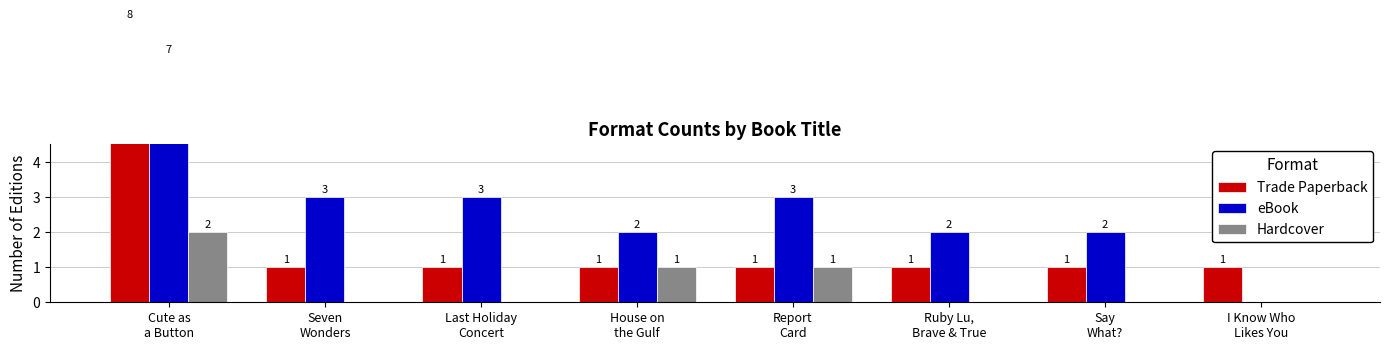

Rank the series by their average value, from highest to lowest.

eBook, Trade Paperback, Hardcover